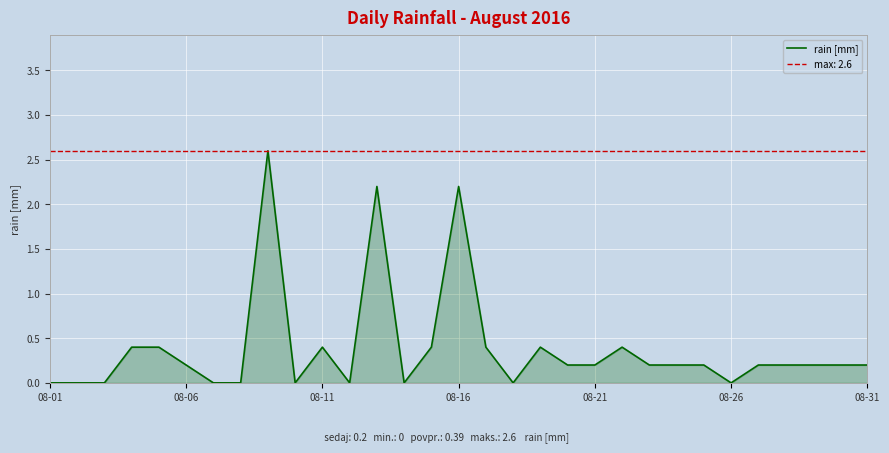

How many points are higher than both their immediate neighbors (excluding endpoints)?

6